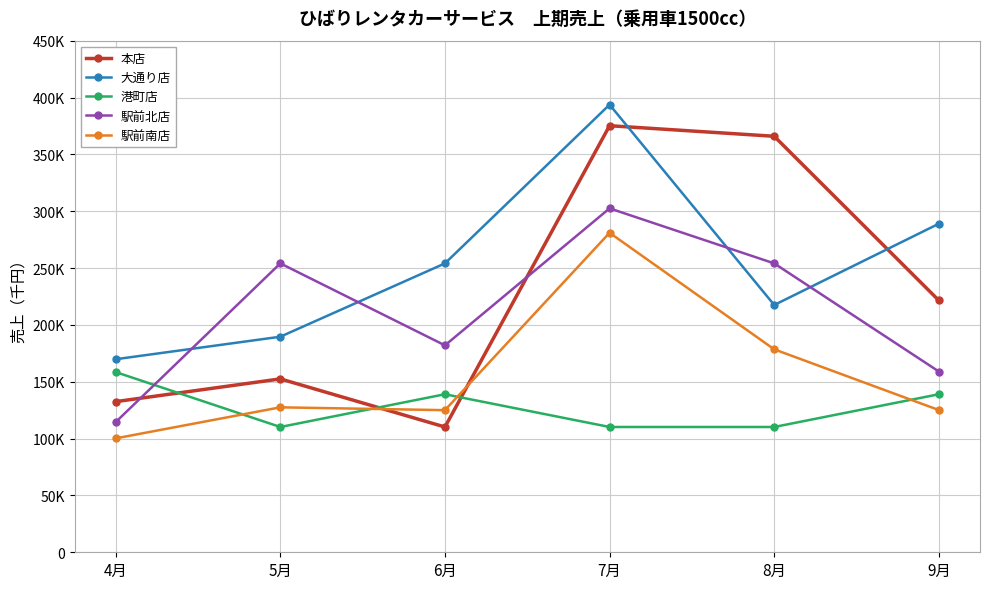

What is the minimum value for 本店?

110200